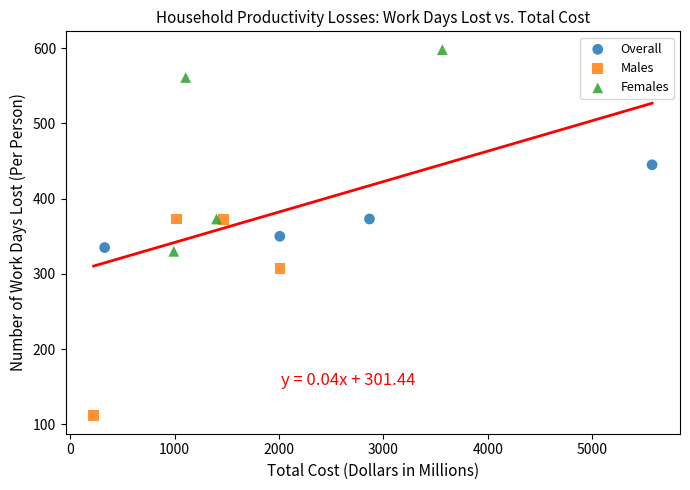

Which series reaches the maximum Y coordinate?

Females